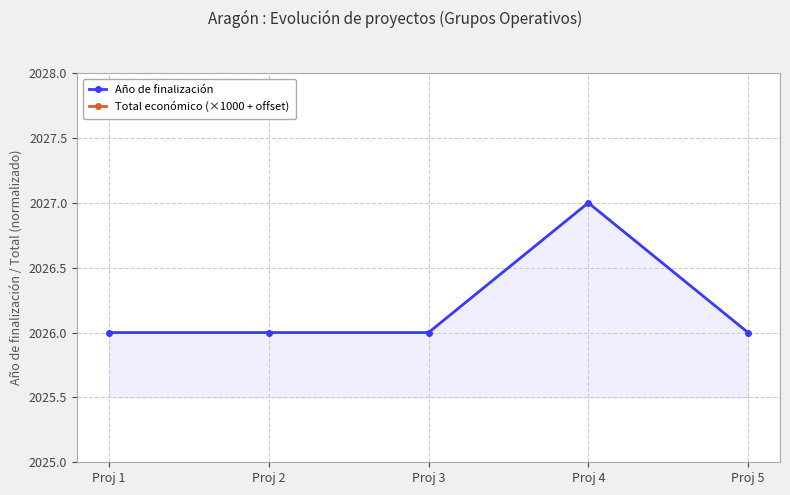

Rank the series by their average value, from highest to lowest.

Total económico (×1000 + offset), Año de finalización